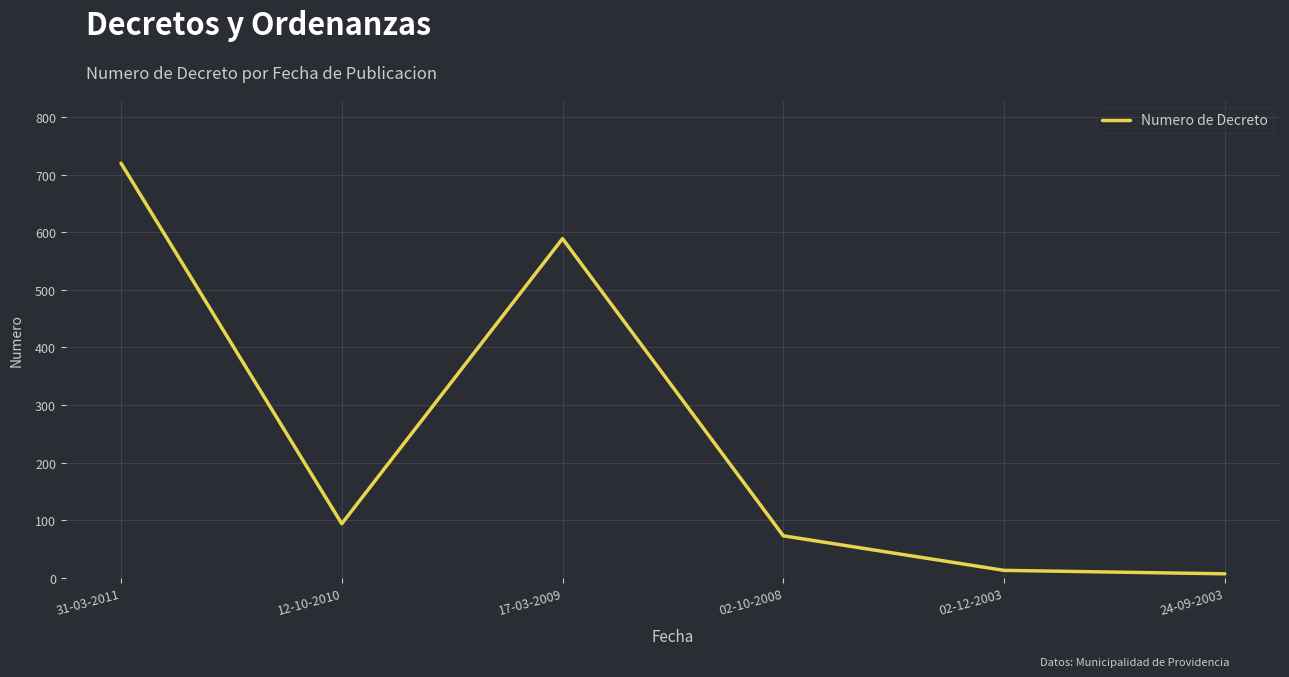

True or false: the data has more than 2 interior local peaks.

False